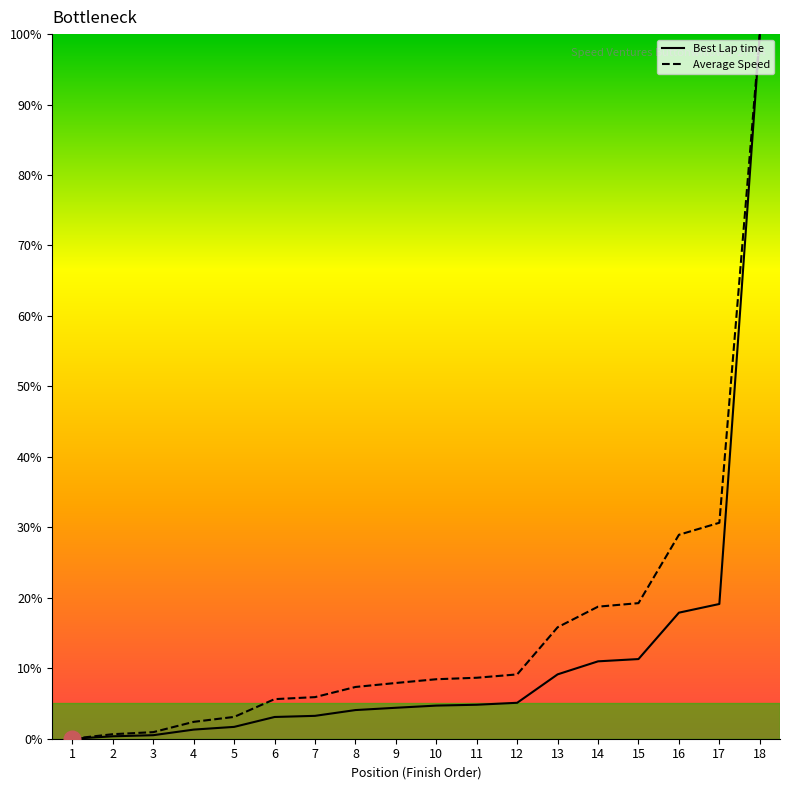

At which category is the sum across all series the highest?

18